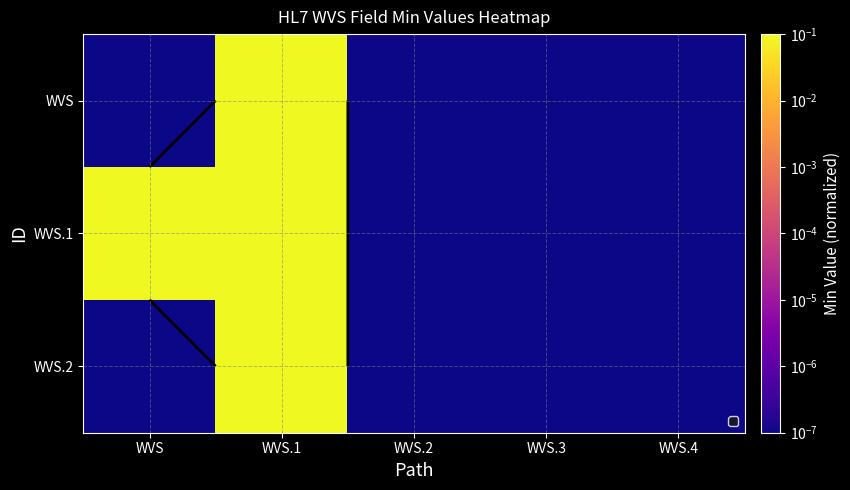

True or false: WVS.2 has a value of 0.0 at WVS.2.

False